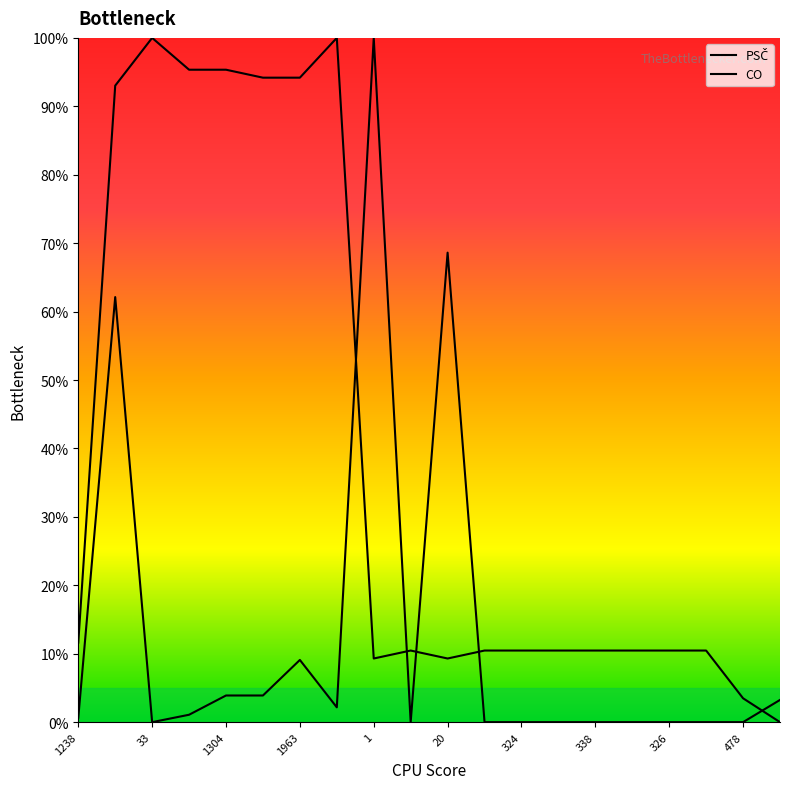

At which category does PSČ reach its first local peak?

33